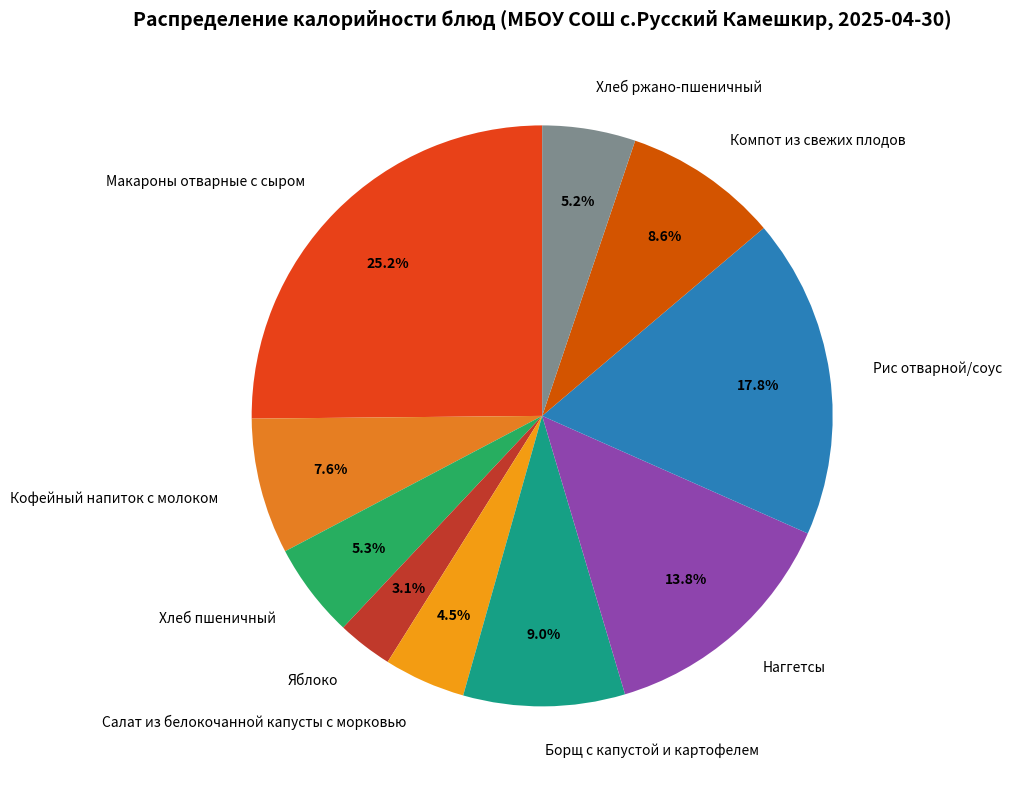

Does Яблоко account for over 50% of the chart?

No